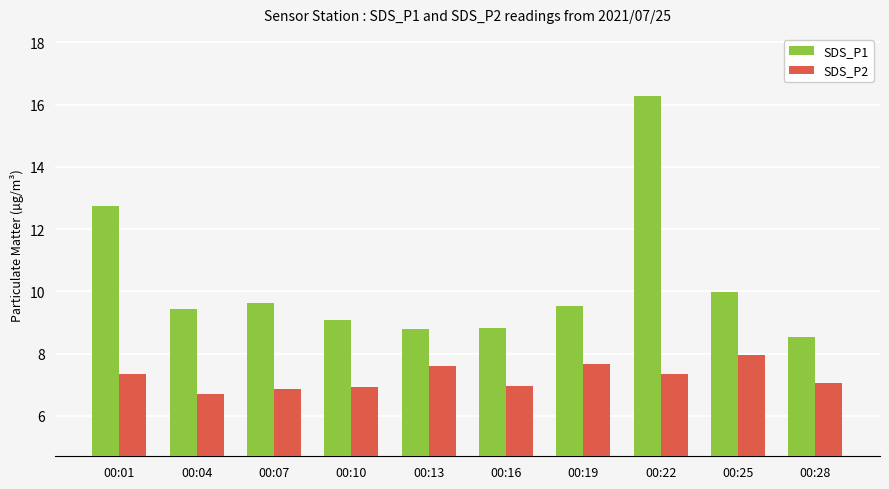

Are the bars grouped side by side (vs. stacked)?

Yes